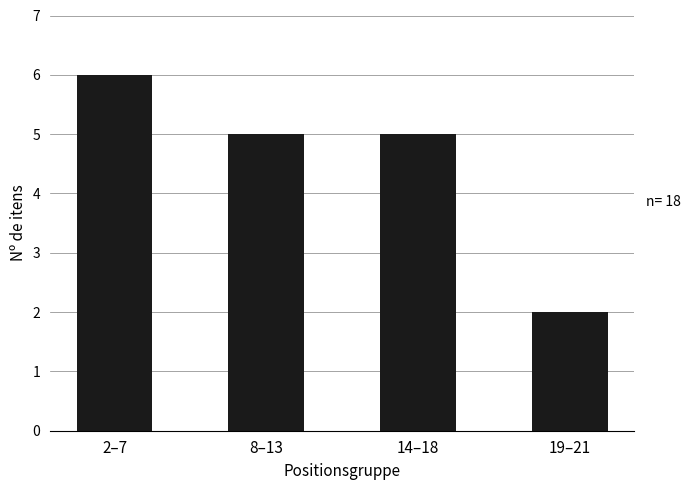

What is the value of the 2nd bar from the left?

5